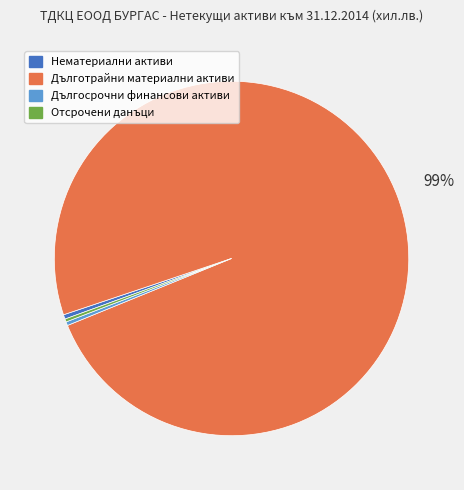

Which has a higher value, Дълготрайни материални активи or Дългосрочни финансови активи?

Дълготрайни материални активи